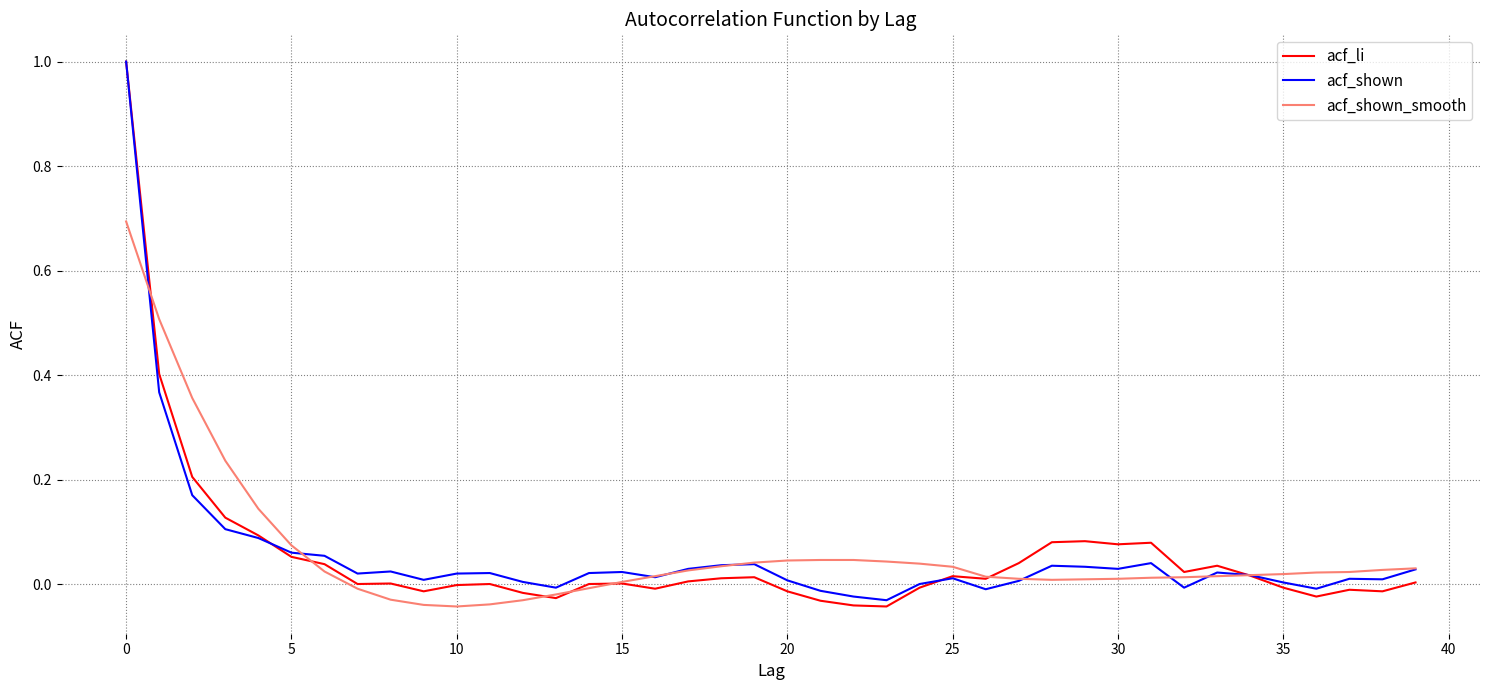

Count the number of categories in the chart.

40